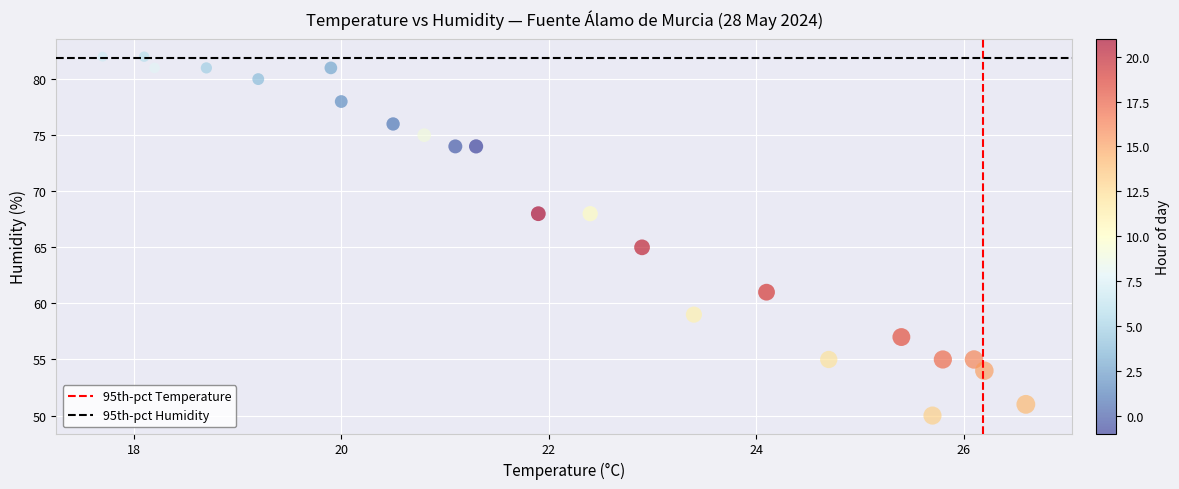

What Y value in the scatter plot is closest to 66?

65